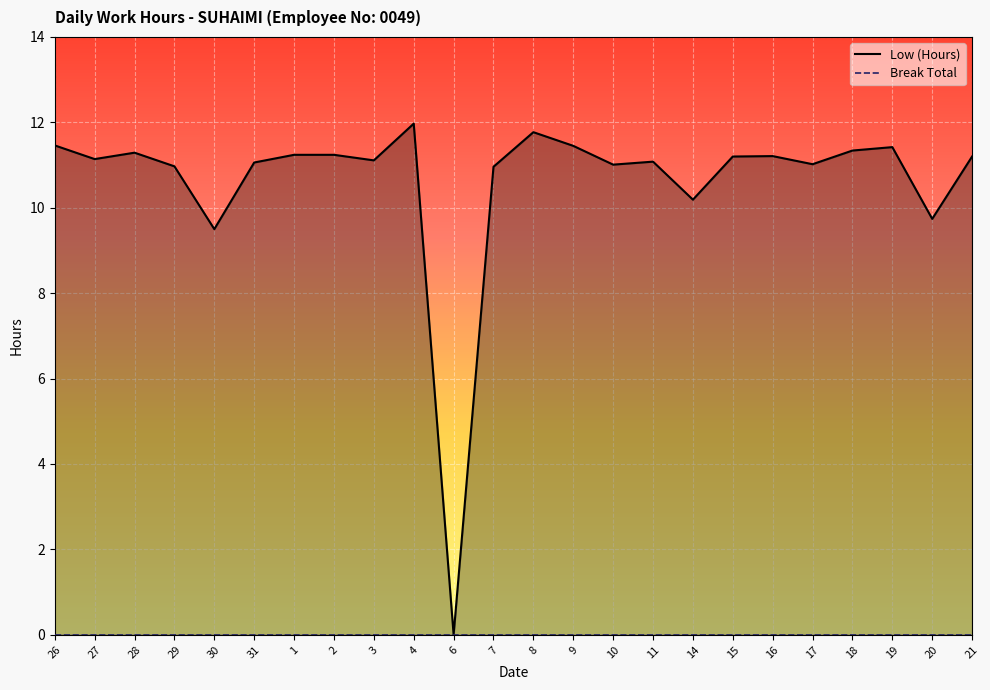

What position from the right is 27?

23